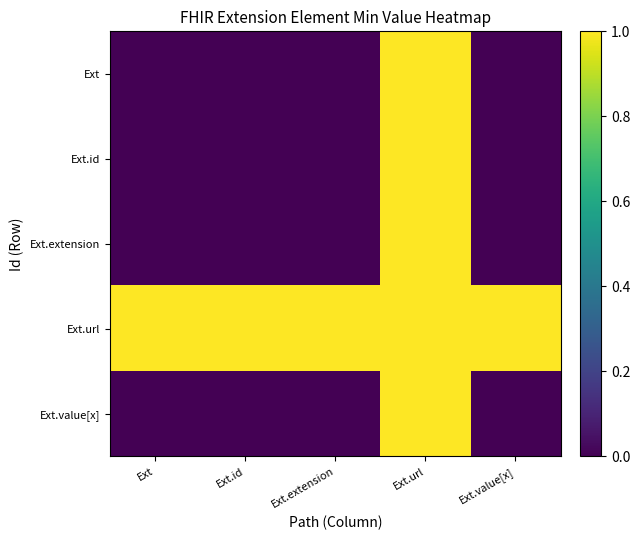

At how many categories does at least one series exceed 0?

5